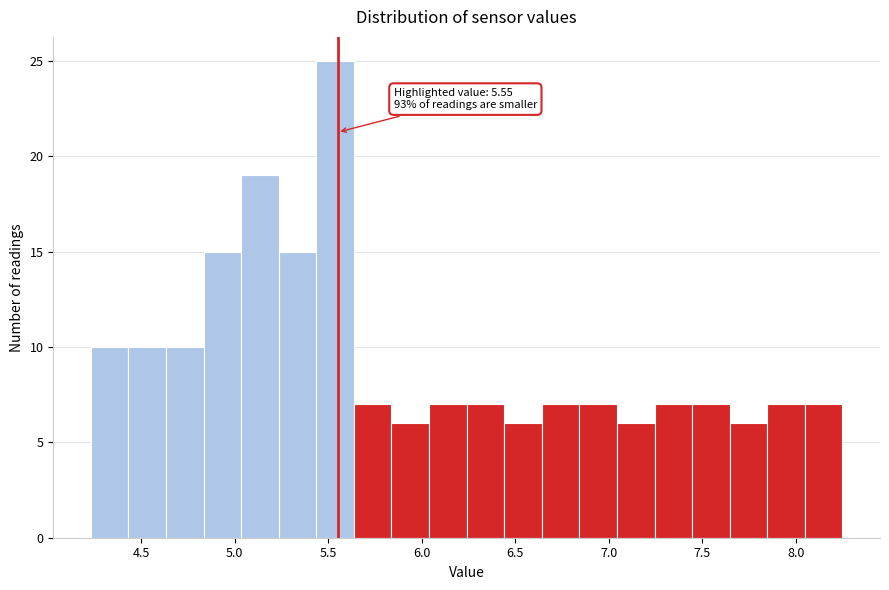

Over which range of the x-axis is the bar tallest?

5.45 to 5.65